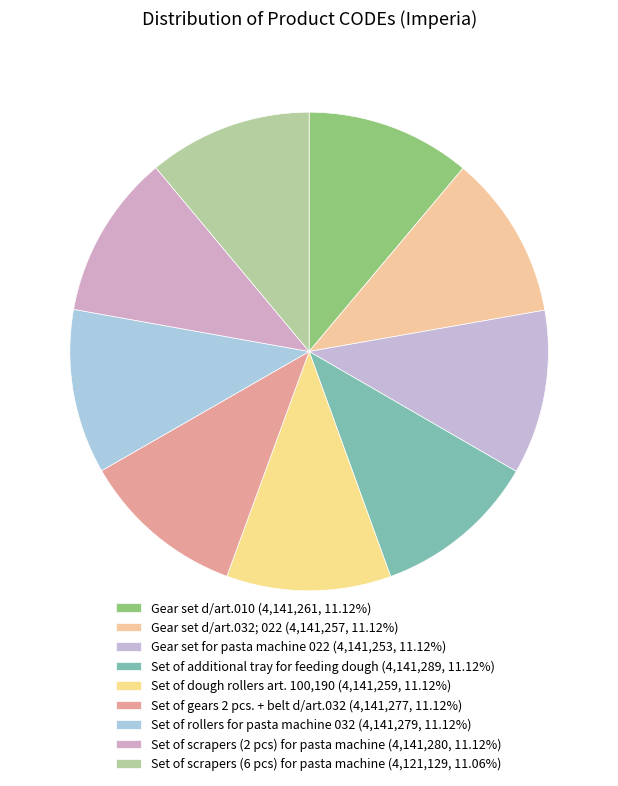

How many segments does this pie chart have?

9